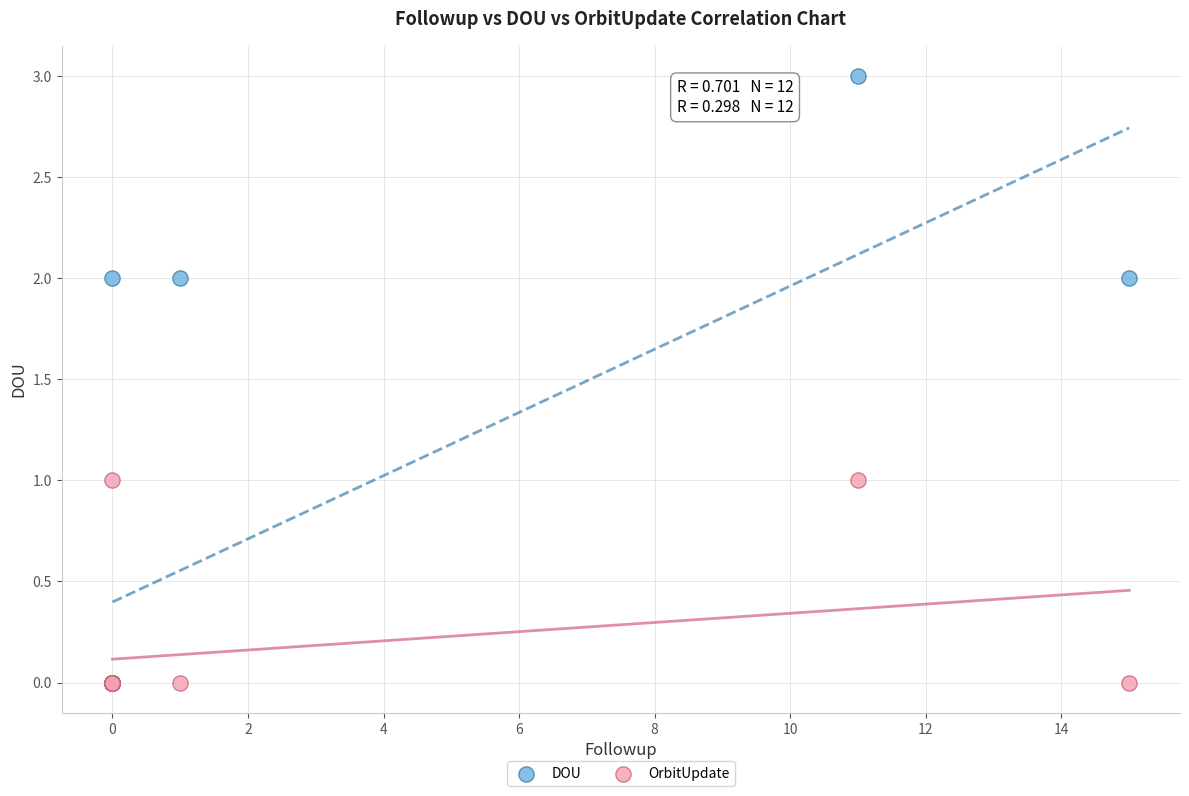

Which series has the widest spread of Y values?

DOU